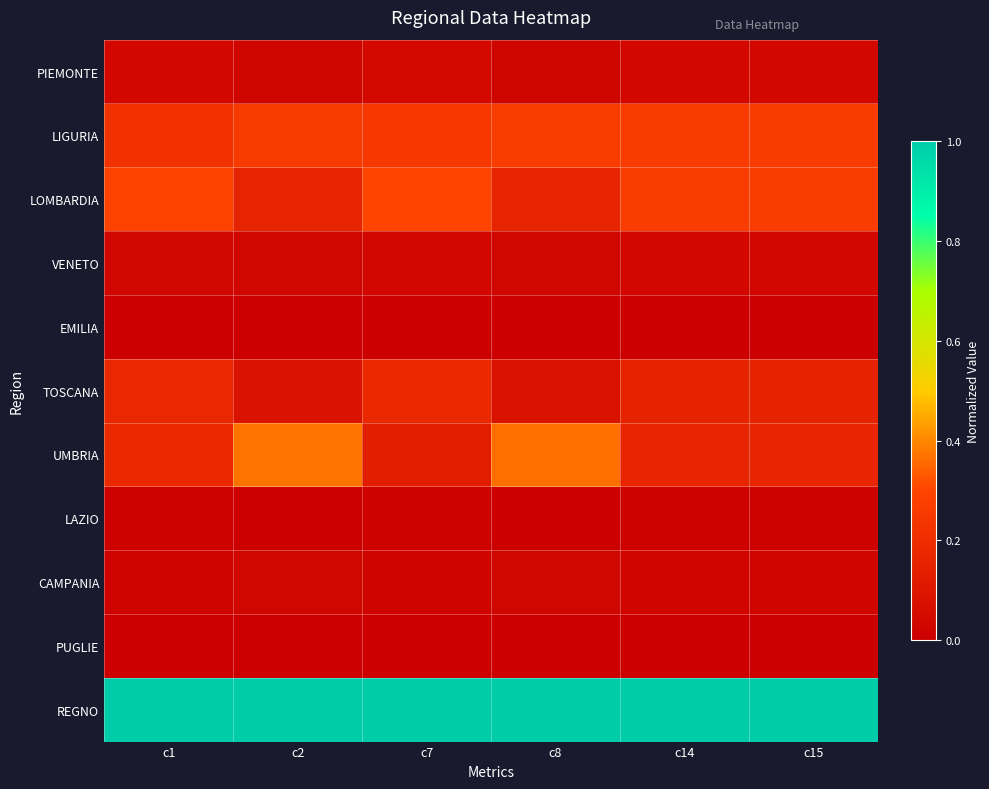

At c8, list the series in order from smallest to largest.

EMILIA, PUGLIE, LAZIO, PIEMONTE, VENETO, CAMPANIA, TOSCANA, LOMBARDIA, LIGURIA, UMBRIA, REGNO